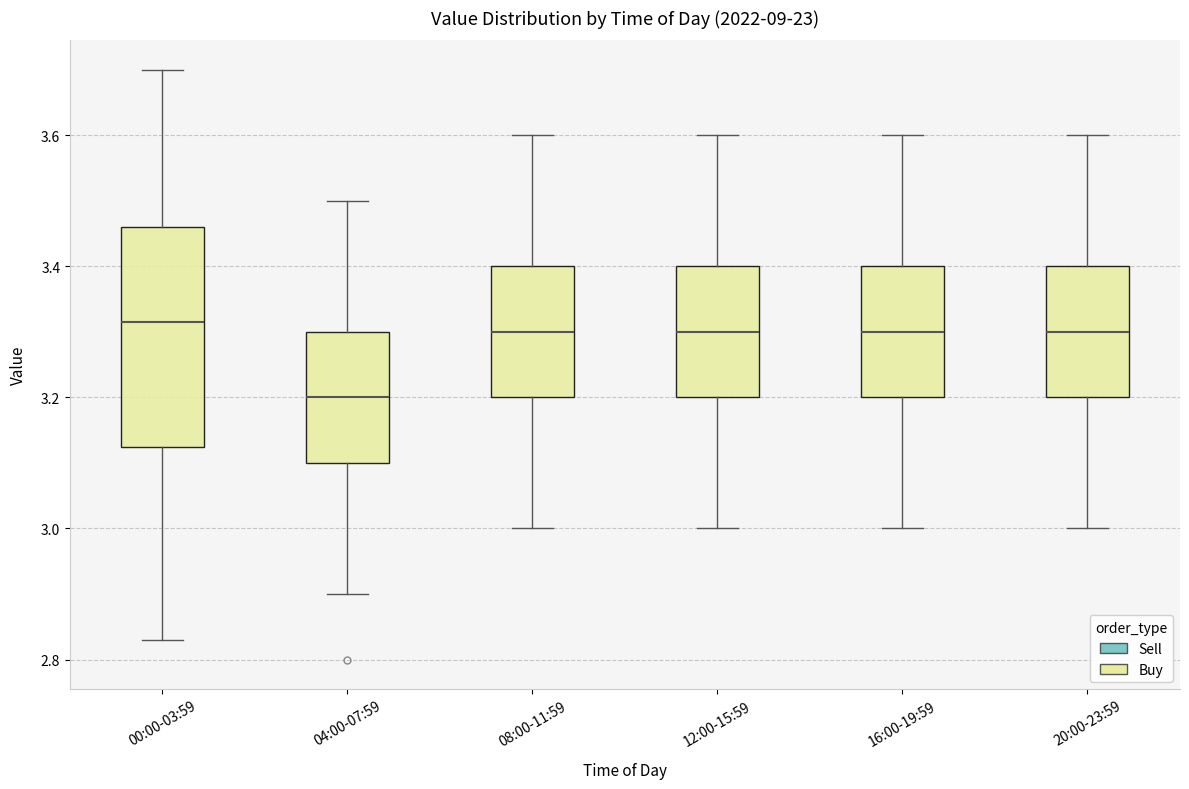

Where does the median line of the box for 04:00-07:59 sit on the y-axis? The values are not printed on the chart, so give them approximately, as read against the axis.

3.20